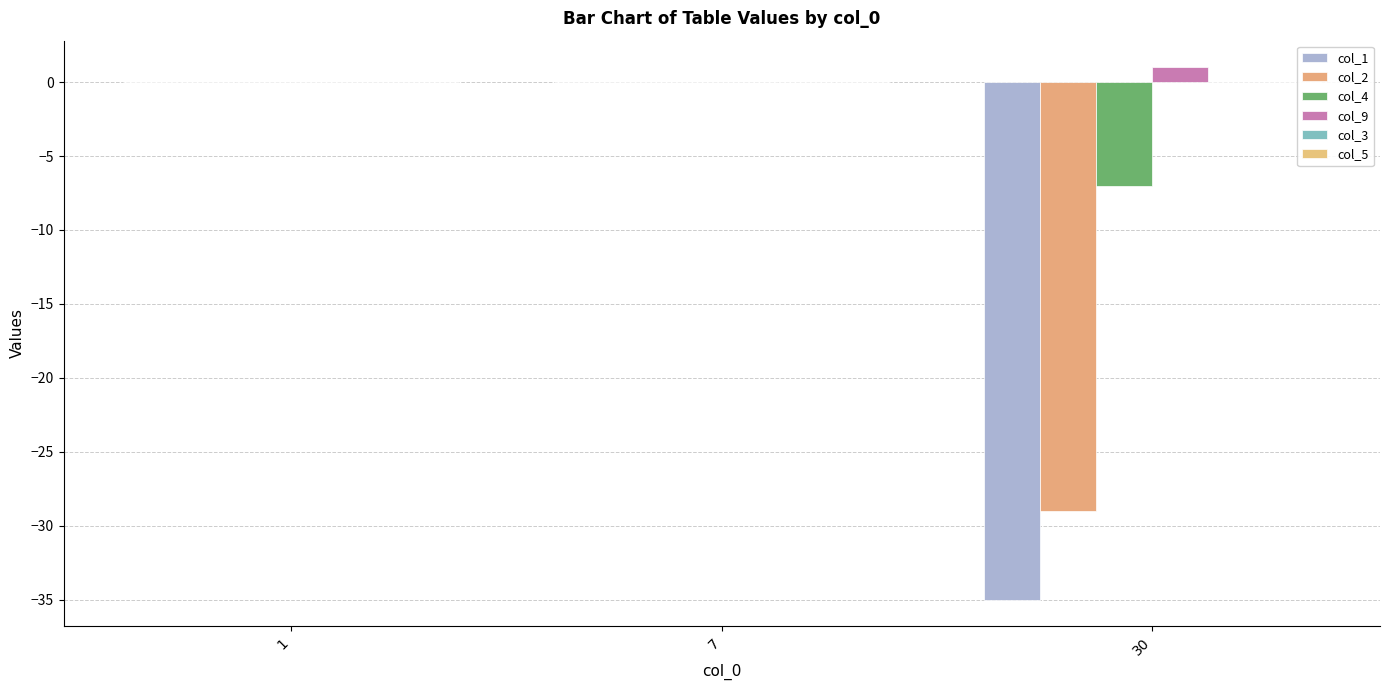

Reading left to right, list all the values displayed in this chart.

col_1: 1=0	7=0	30=-35
col_2: 1=0	7=0	30=-29
col_4: 1=0	7=0	30=-7
col_9: 1=0	7=0	30=1
col_3: 1=0	7=0	30=0
col_5: 1=0	7=0	30=0